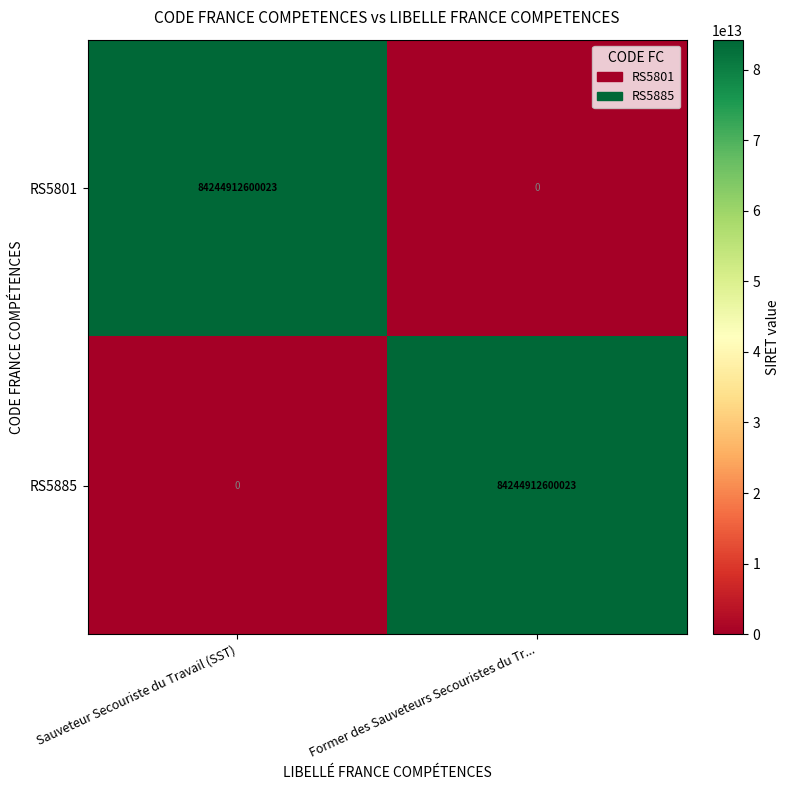

Is the value of RS5885 at Sauveteur Secouriste du Travail (SST) greater than the value of RS5801 at Sauveteur Secouriste du Travail (SST)?

No